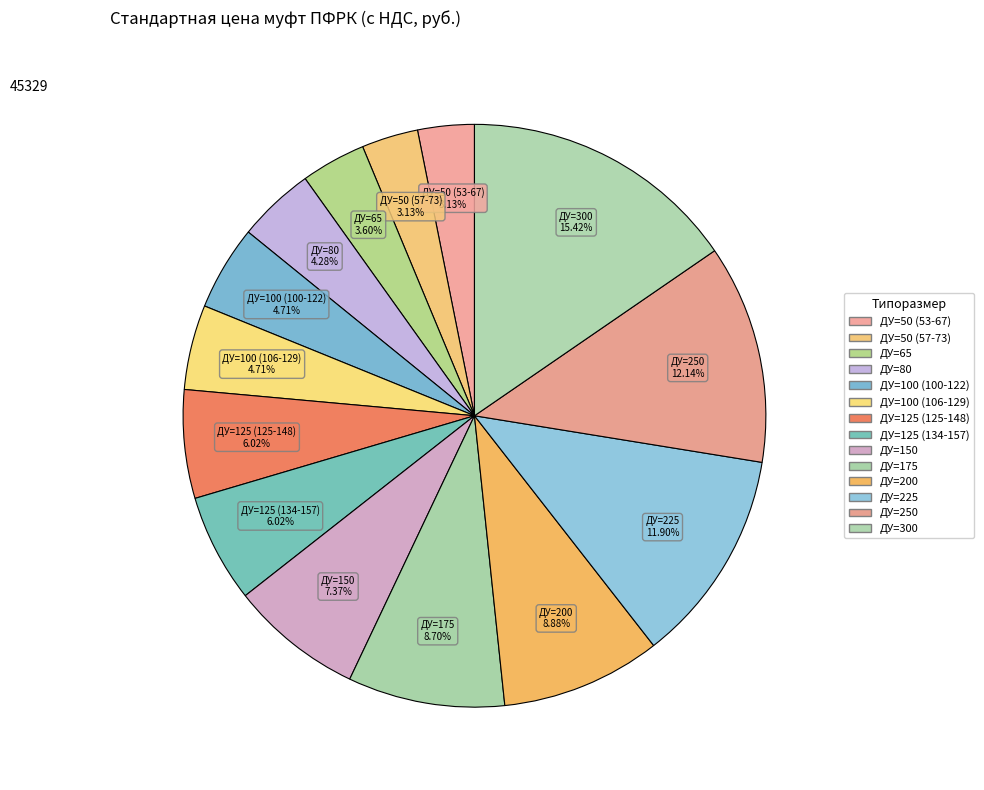

Which has a higher value, ДУ=250 or ДУ=100 (100-122)?

ДУ=250